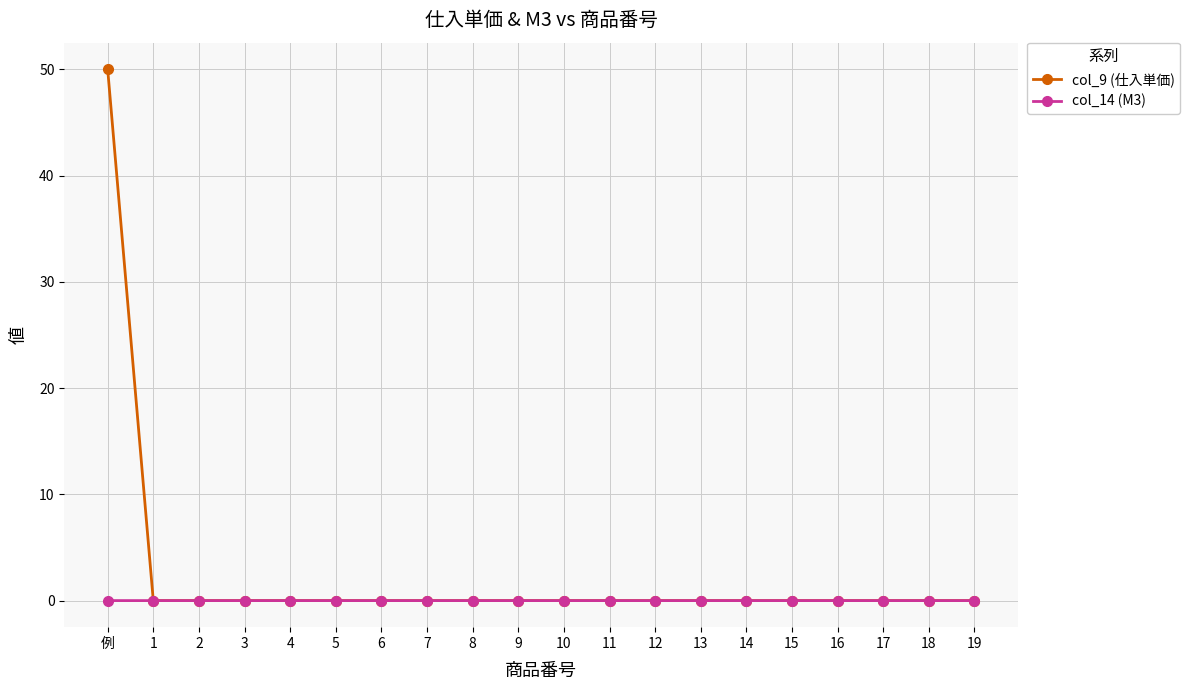

True or false: col_14 (M3) has a value of 0.0 at 10.

True